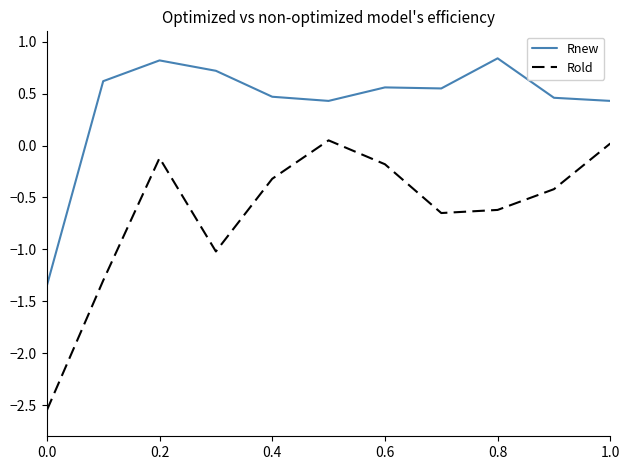

List the series in order of their peak value, lowest first.

Rold, Rnew